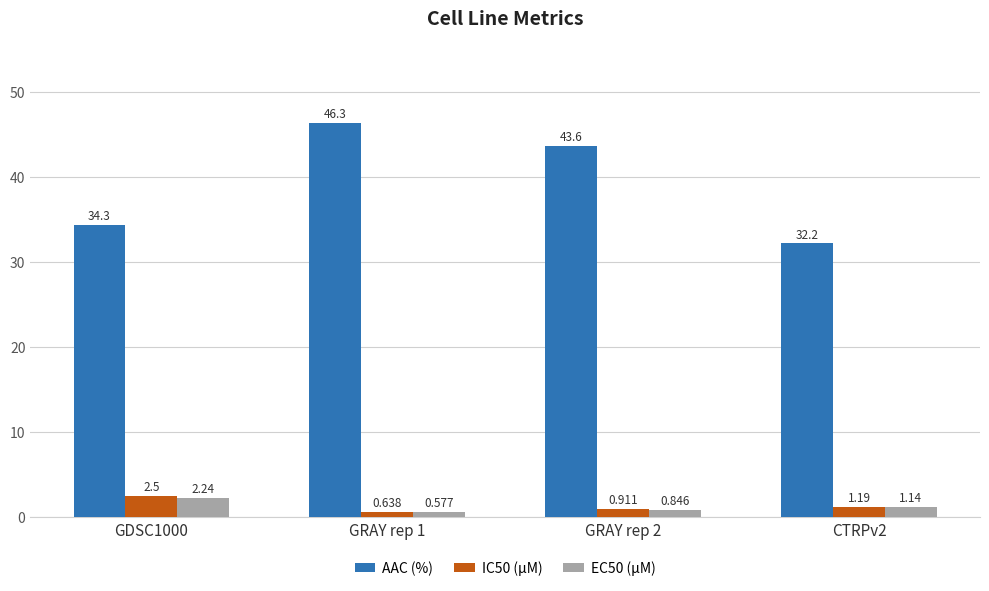

Between GDSC1000 and GRAY rep 1, which series saw the biggest shift?

AAC (%)